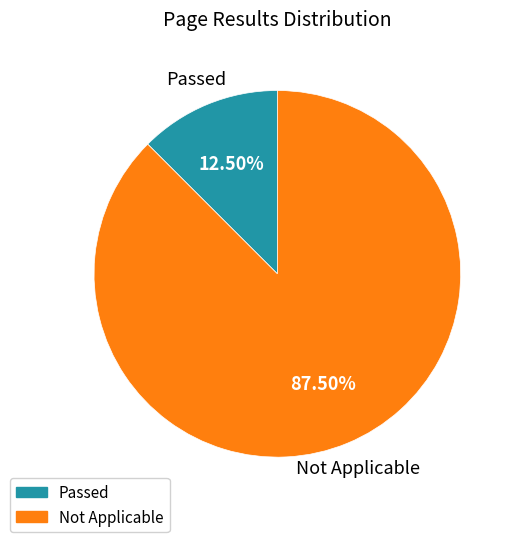

Is there a majority slice in this chart?

Yes